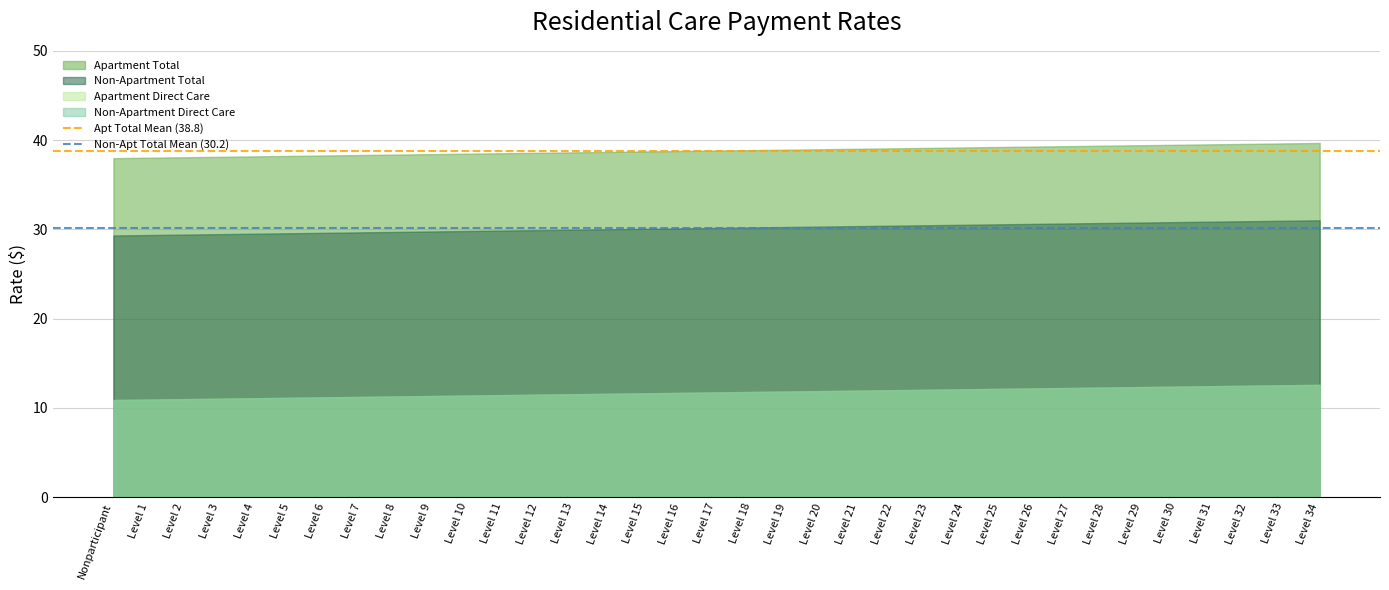

The Apt Total Mean (38.8) series shows 38.8 at Nonparticipant. True or false?

True